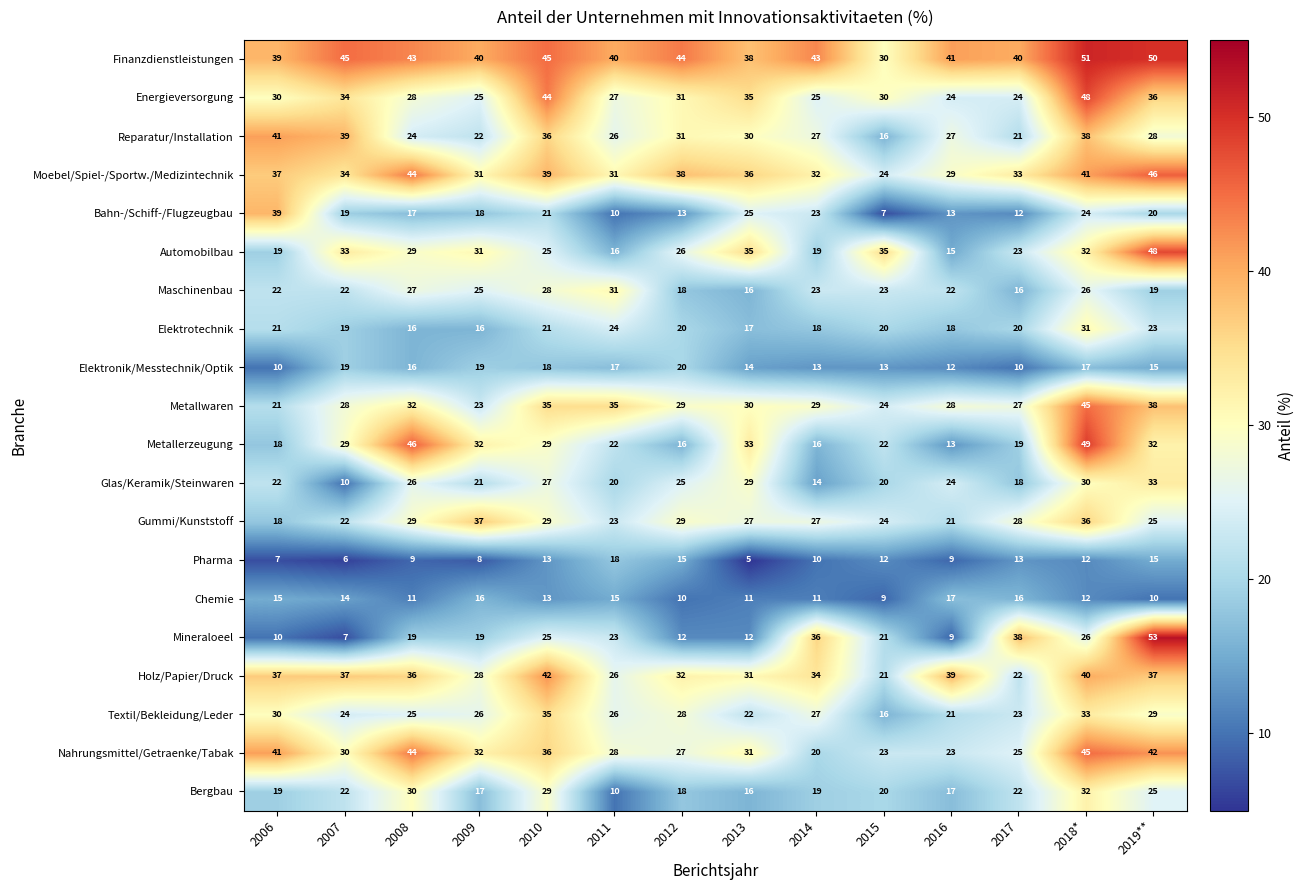

What is the maximum value for Mineraloeel?

53